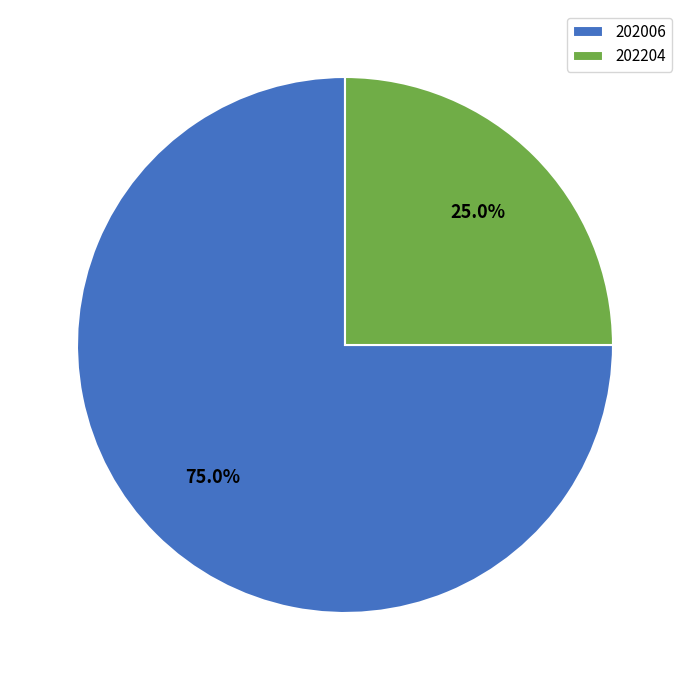

Do 202006 and 202204 together represent more than half of the pie?

Yes